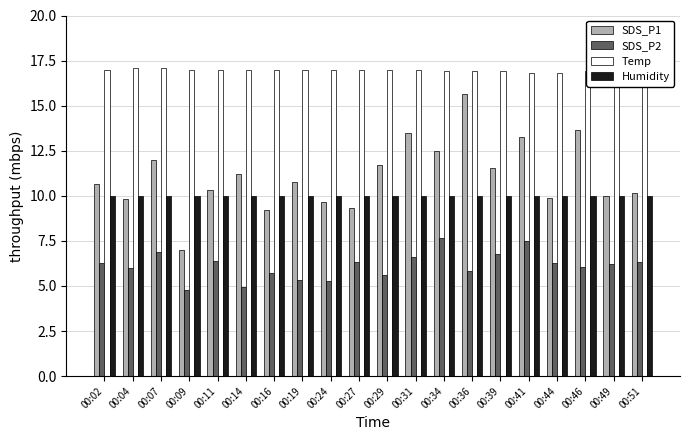

At which label does SDS_P1 reach its peak?

00:36